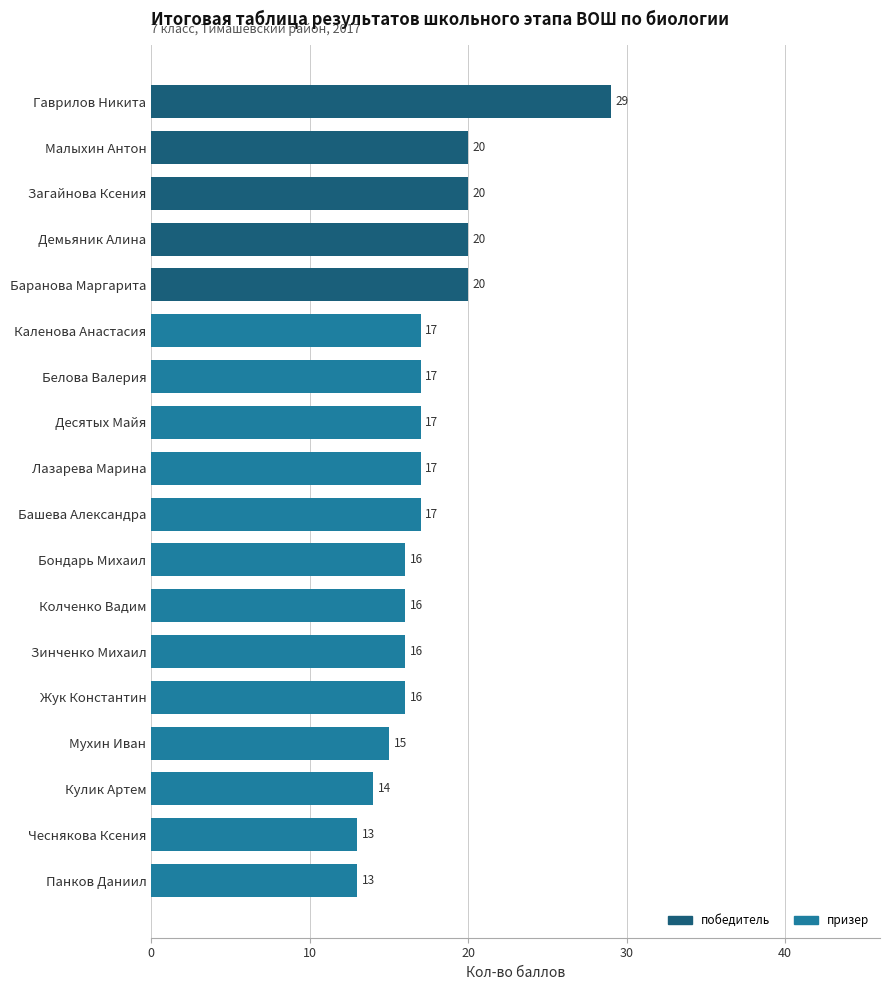

How many series are shown in this chart?

1